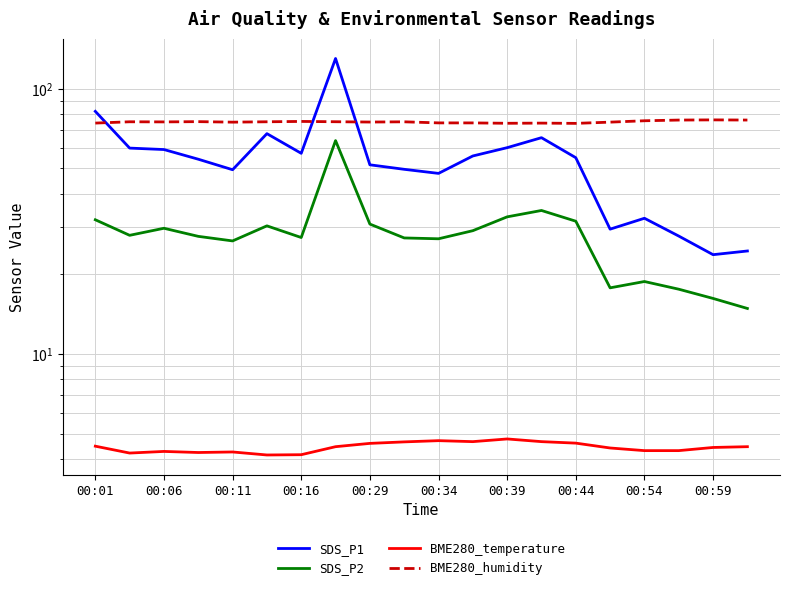

True or false: BME280_humidity has a value of 75.0 at 00:06.

True